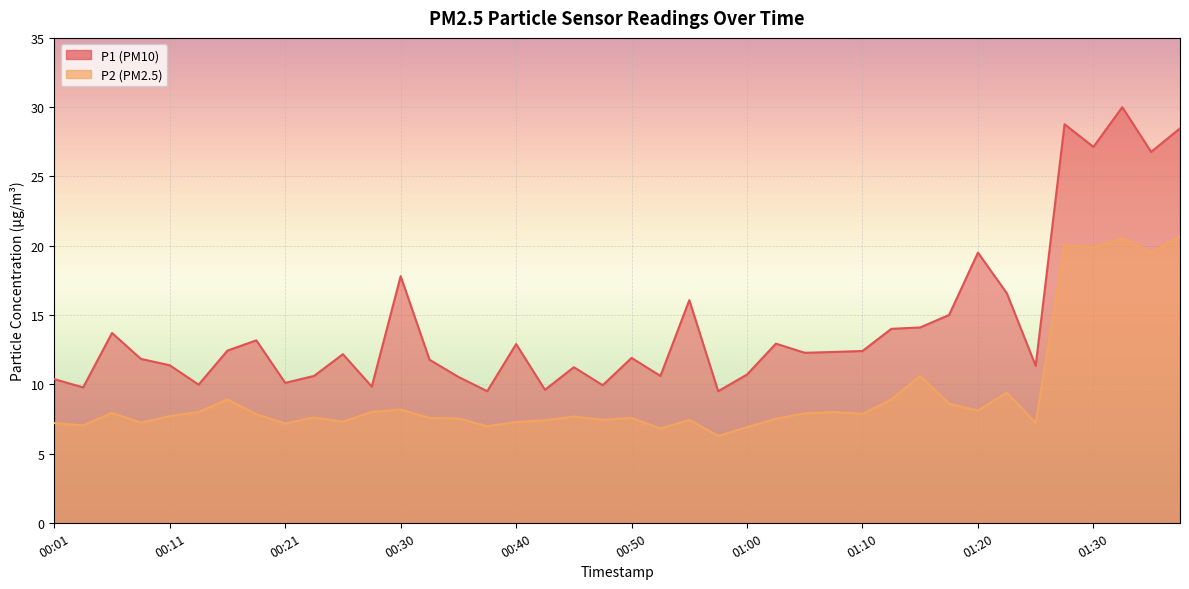

Where is the first local minimum for P2?

00:03